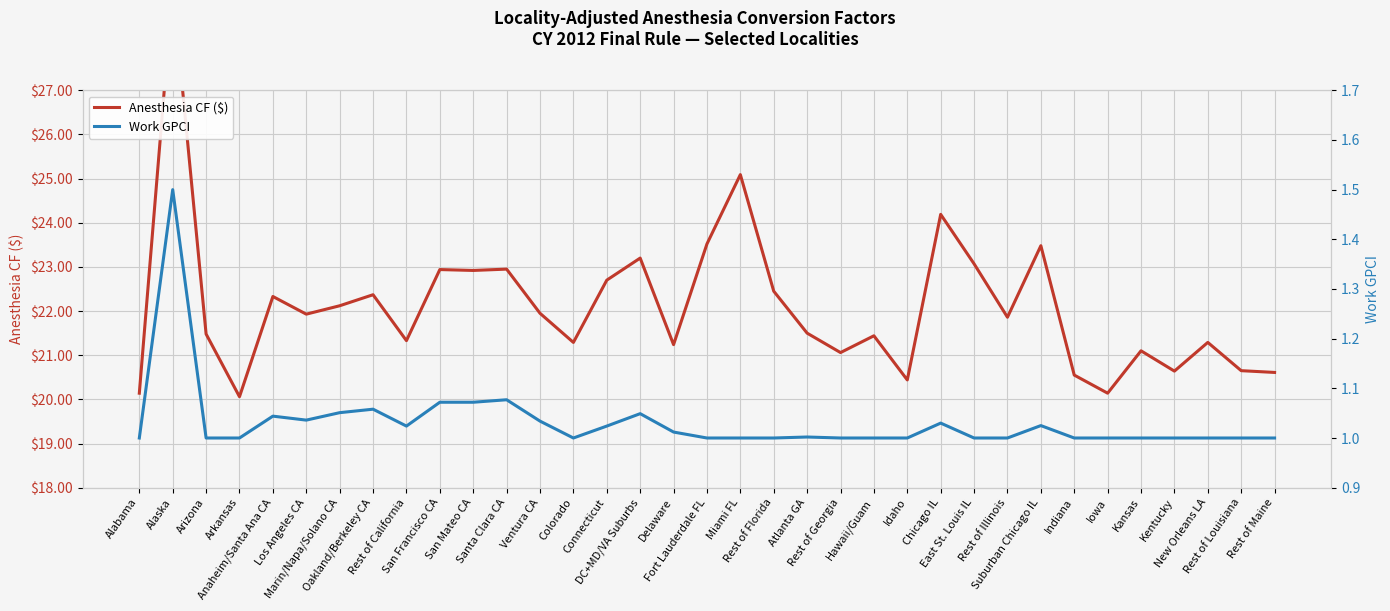

Which series has the widest spread of values?

Anesthesia CF ($)